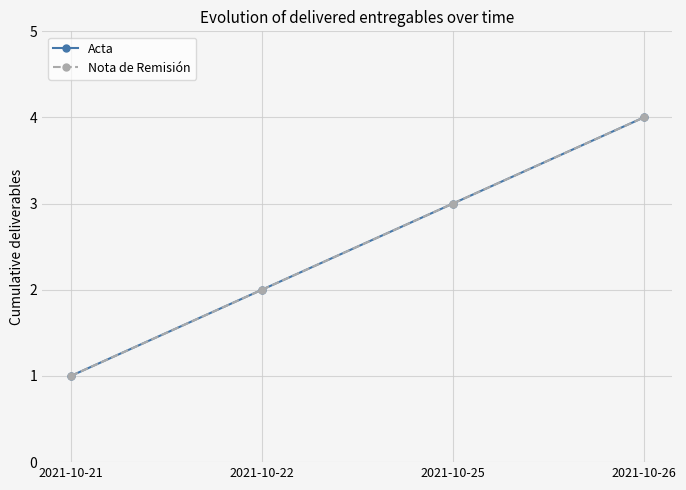

What is the difference between the Nota de Remisión values at 2021-10-22 and 2021-10-21?

1